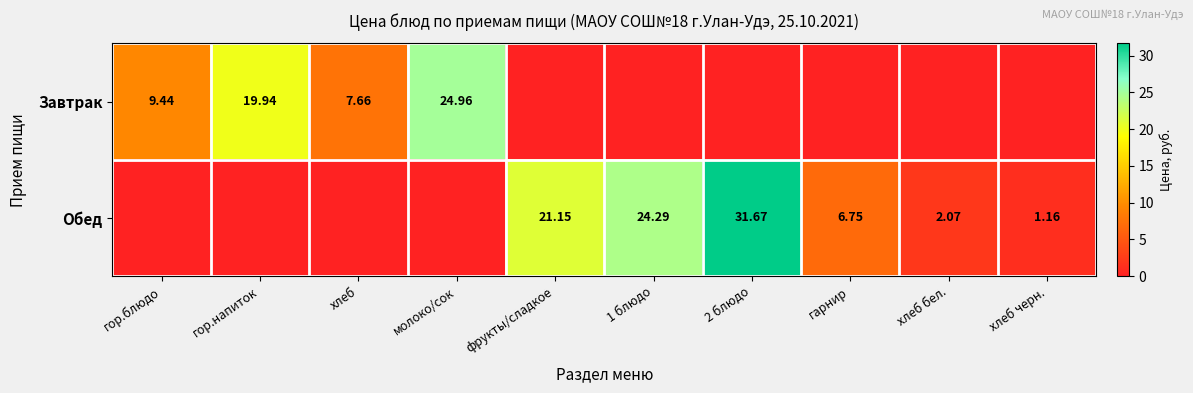

Read the Завтрак value at хлеб.

7.7